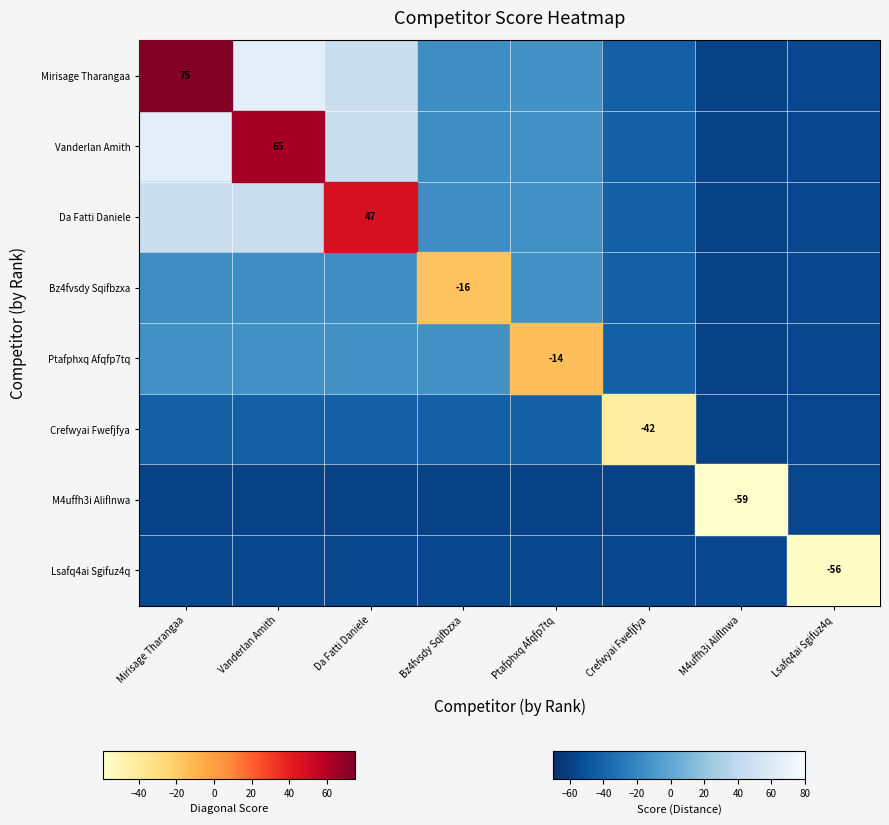

Is it true that M4uffh3i Aliflnwa equals -15 at M4uffh3i Aliflnwa?

False